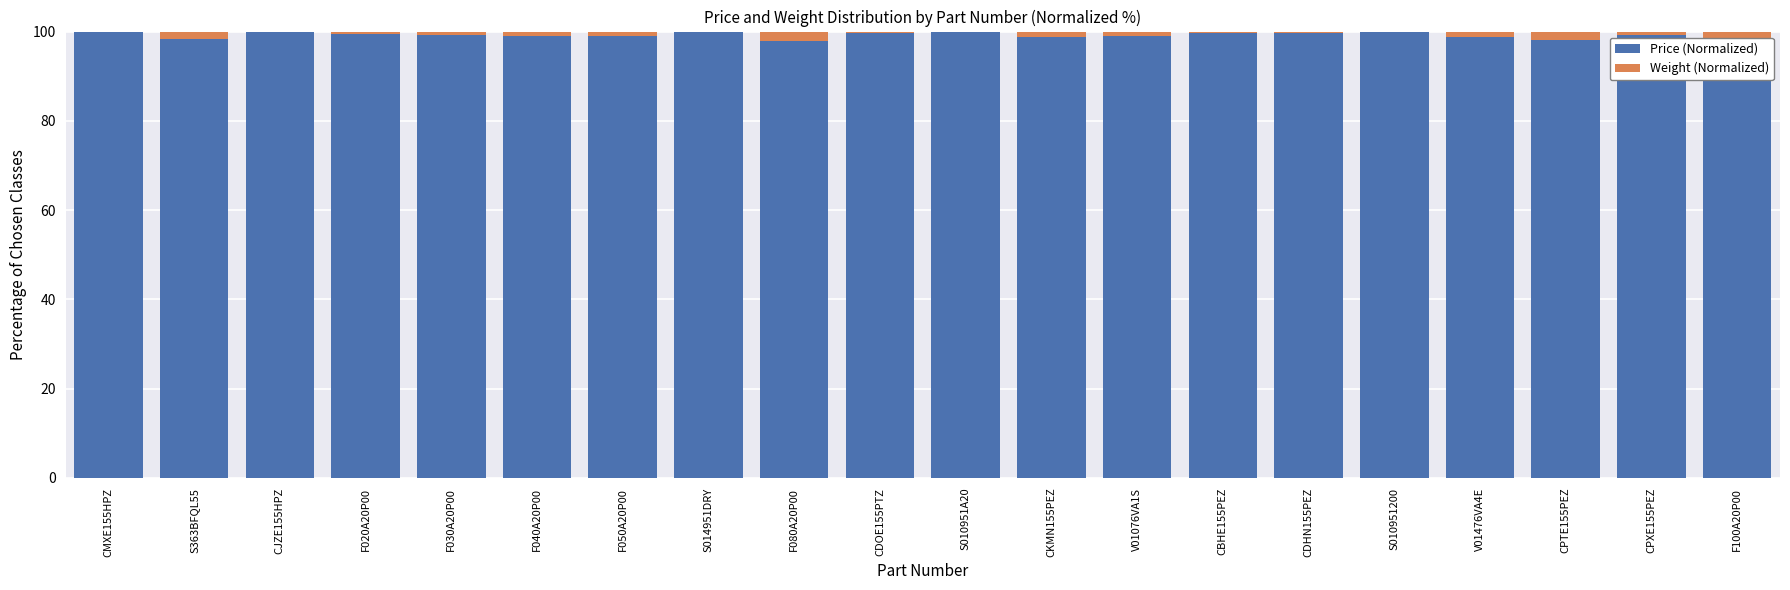

What is the label of the 8th bar from the left?

S014951DRY